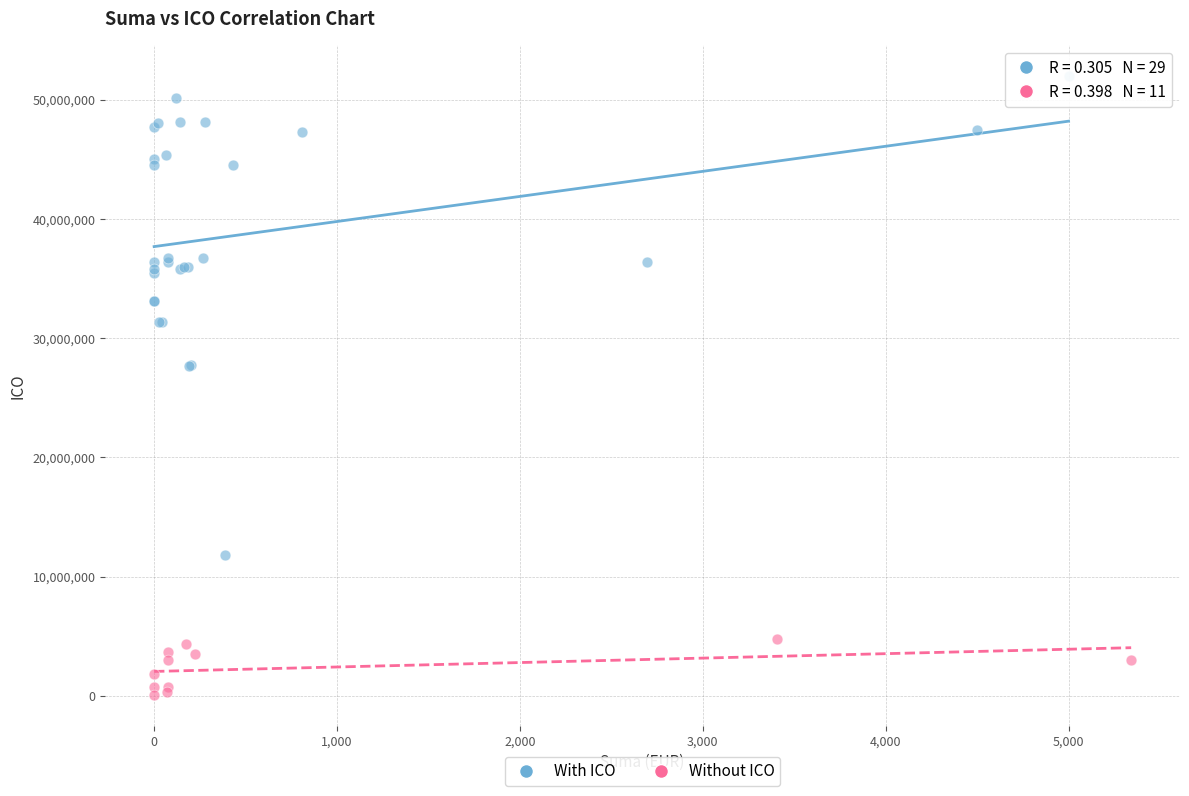

What are all the series names shown in the legend?

With ICO, Without ICO